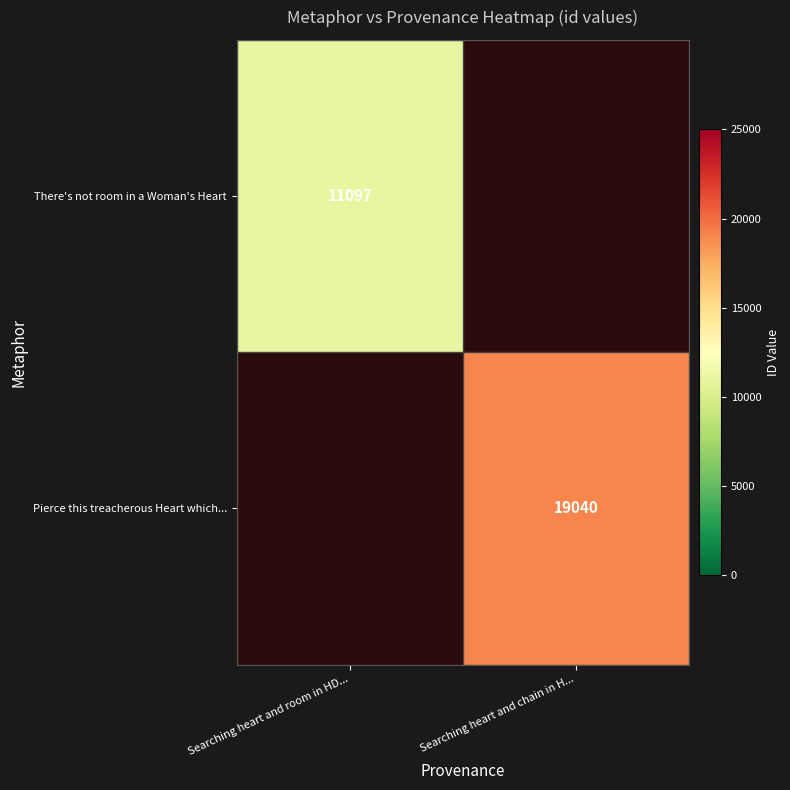

Is it true that There's not room in a Woman's Heart equals 11097 at Searching heart and room in HD...?

True